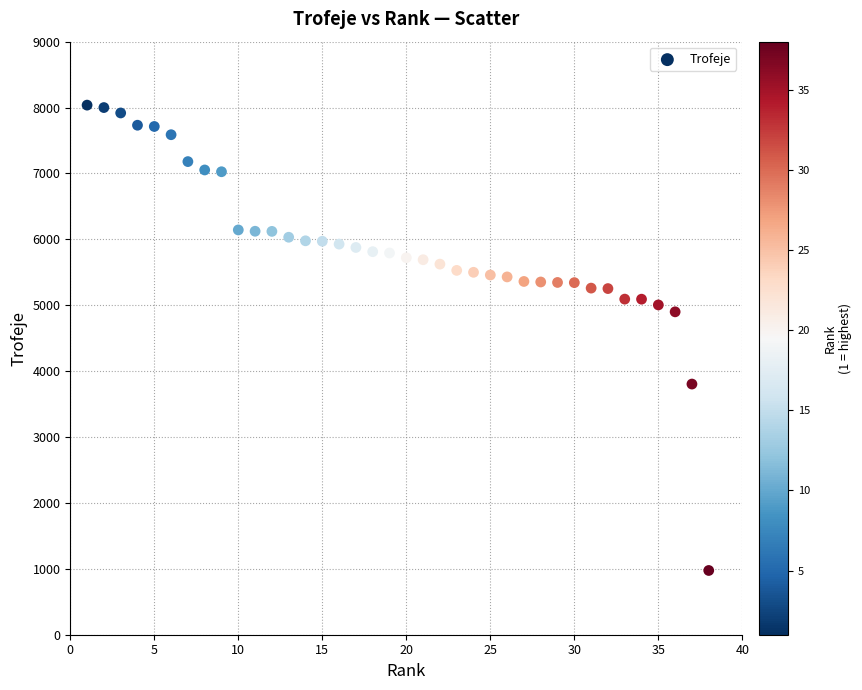

What is the range of Y values (max minus min)?

7062